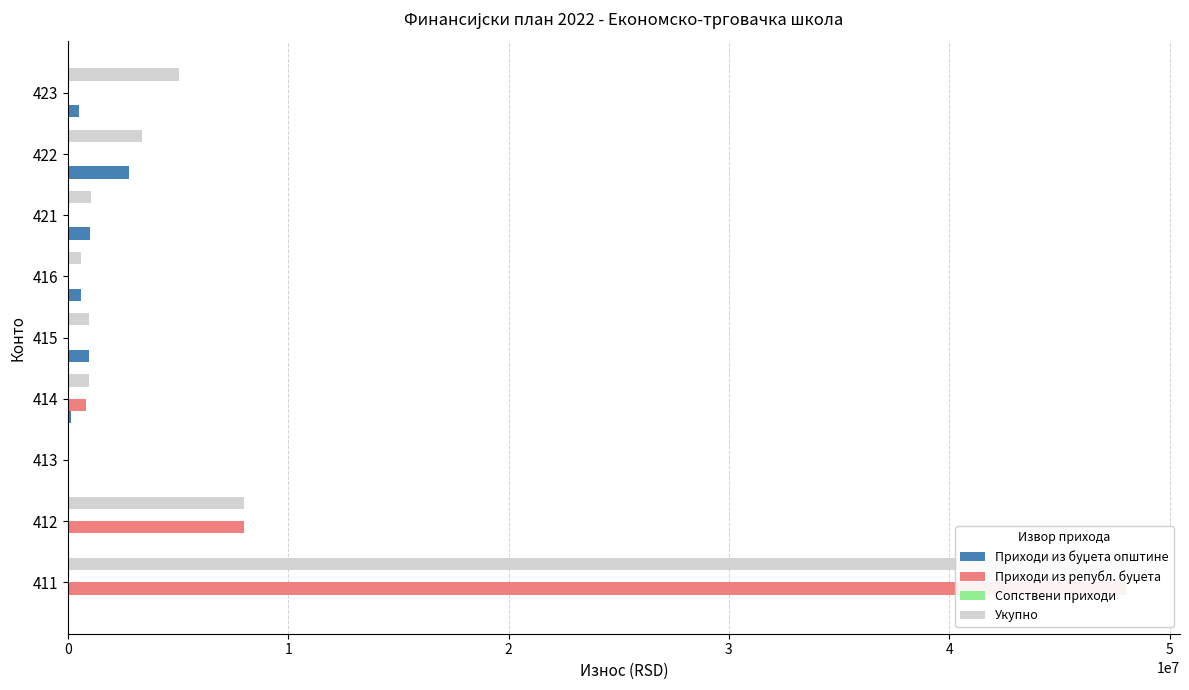

How many bars are there in total?

36